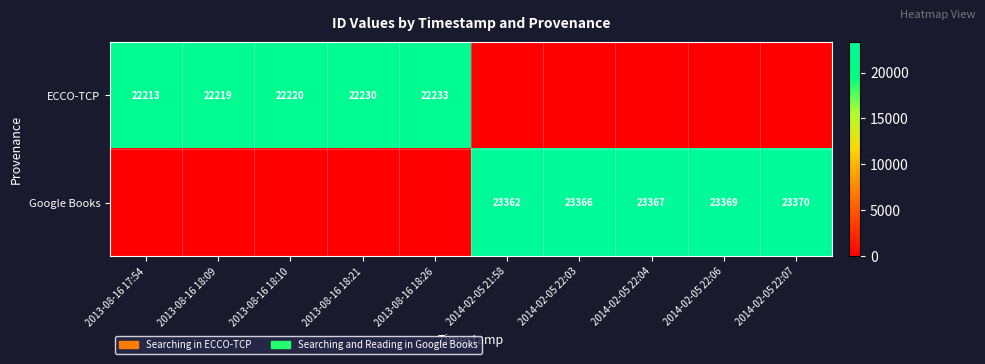

What is the sum of the Google Books values at 2014-02-05 22:03 and 2014-02-05 21:58?

46728